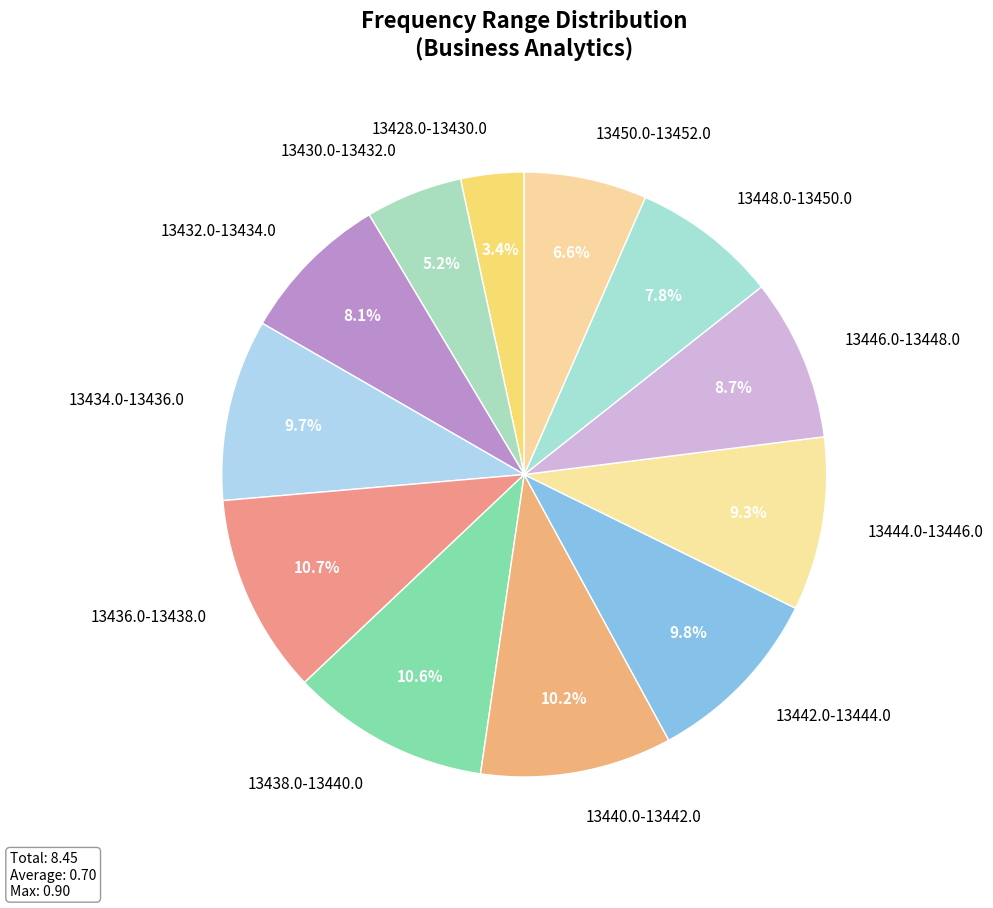

Is the sum of 13430.0-13432.0 and 13436.0-13438.0 greater than half?

No